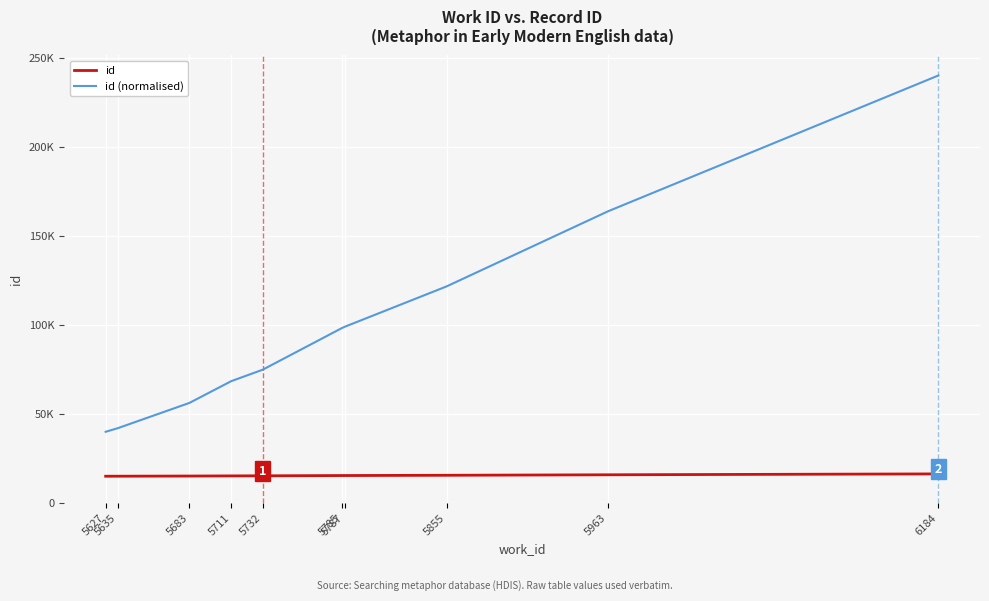

What are all the series names shown in the legend?

id, id (normalised)